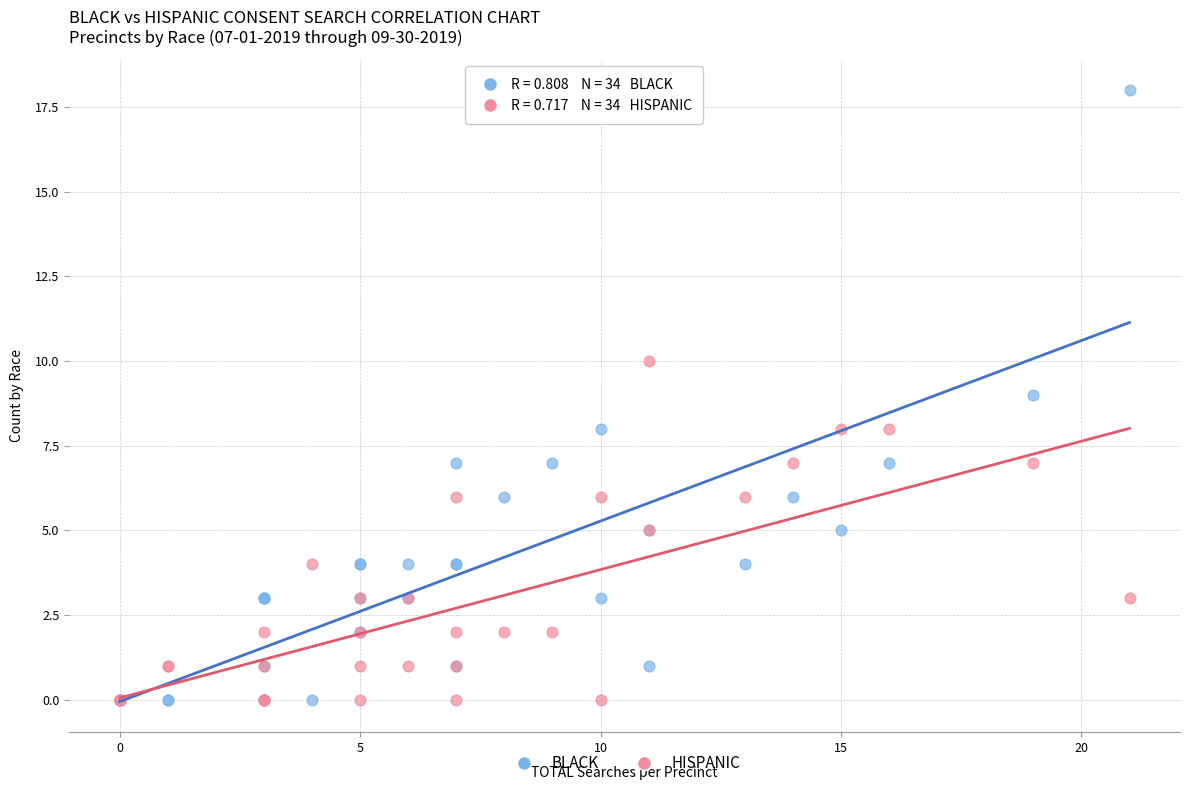

Which series contains the highest Y value?

BLACK